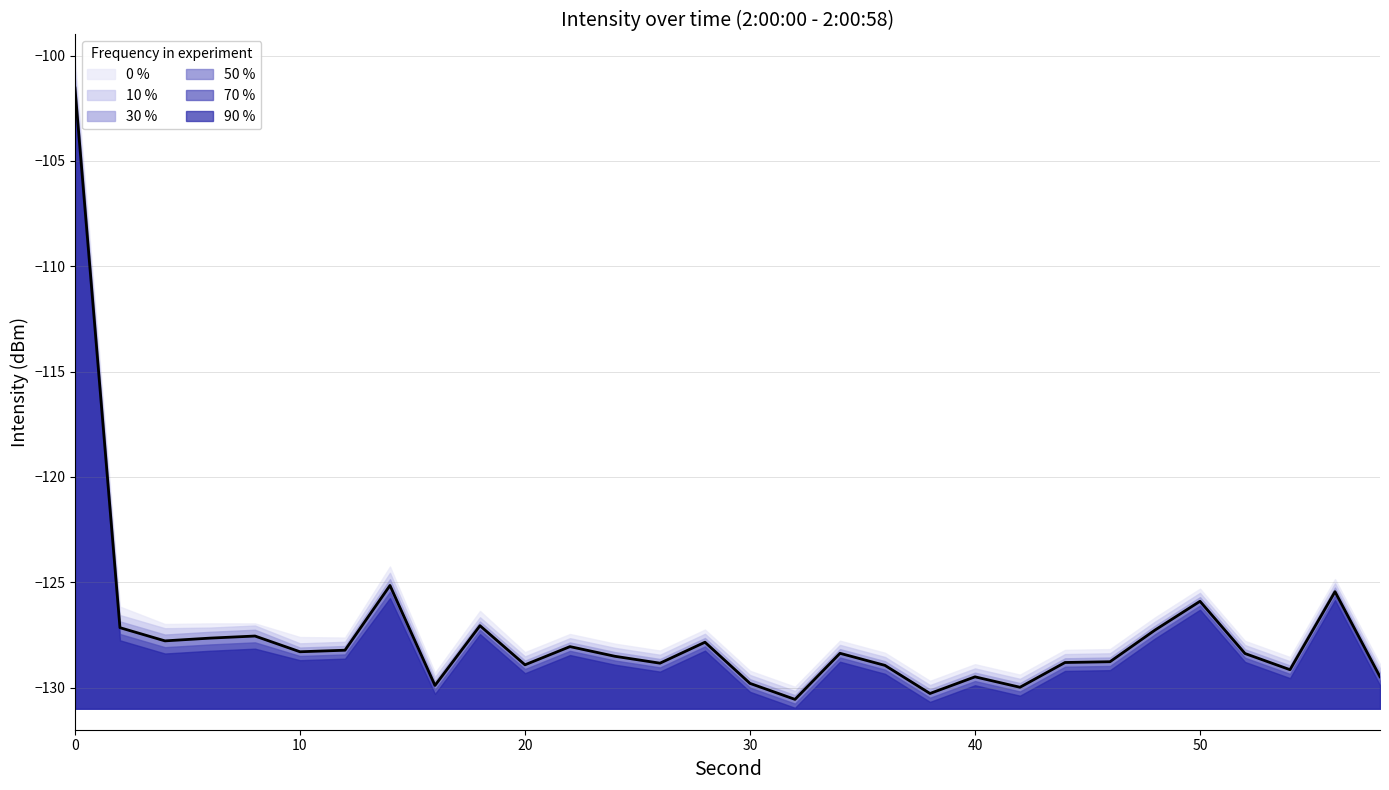

Where is the first local maximum for 50 %?

8